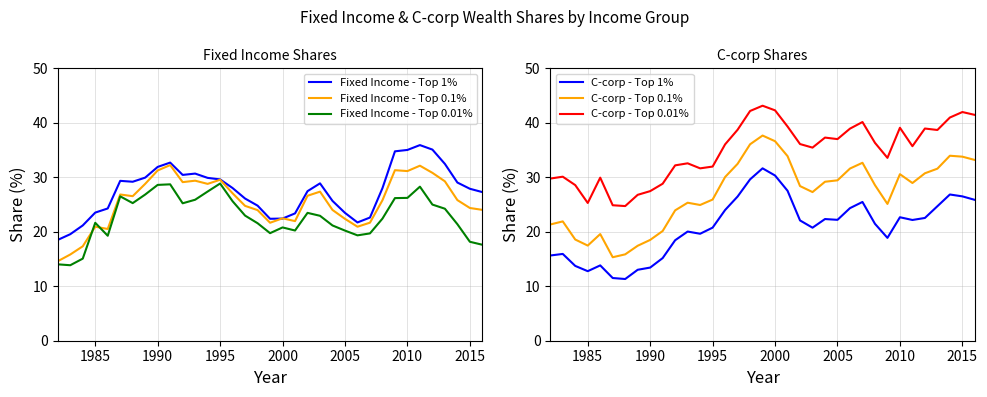

What is the lowest value of the Fixed Income - Top 0.1% series?

14.6